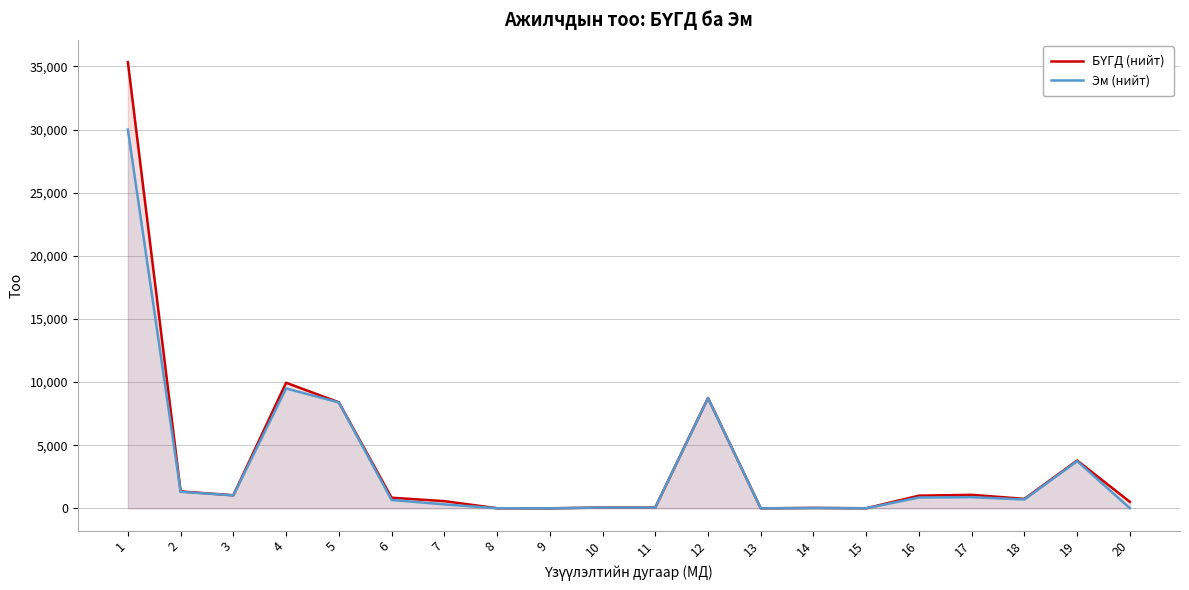

The value of БҮГД (нийт) at 8 is 10. True or false?

False